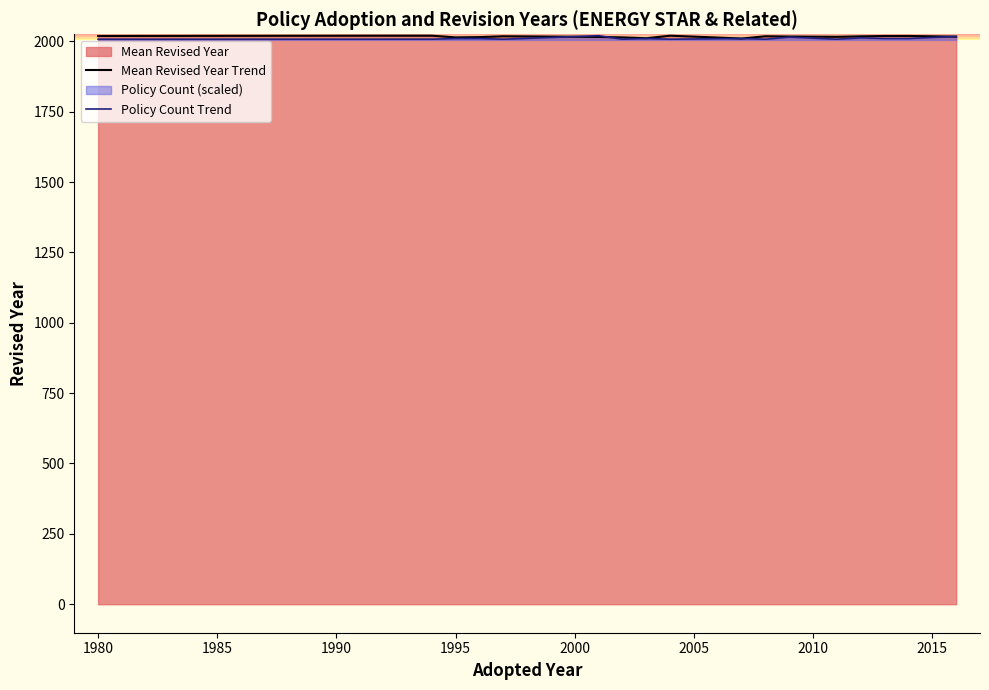

What is the highest value of the Mean Revised Year Trend series?

2020.0